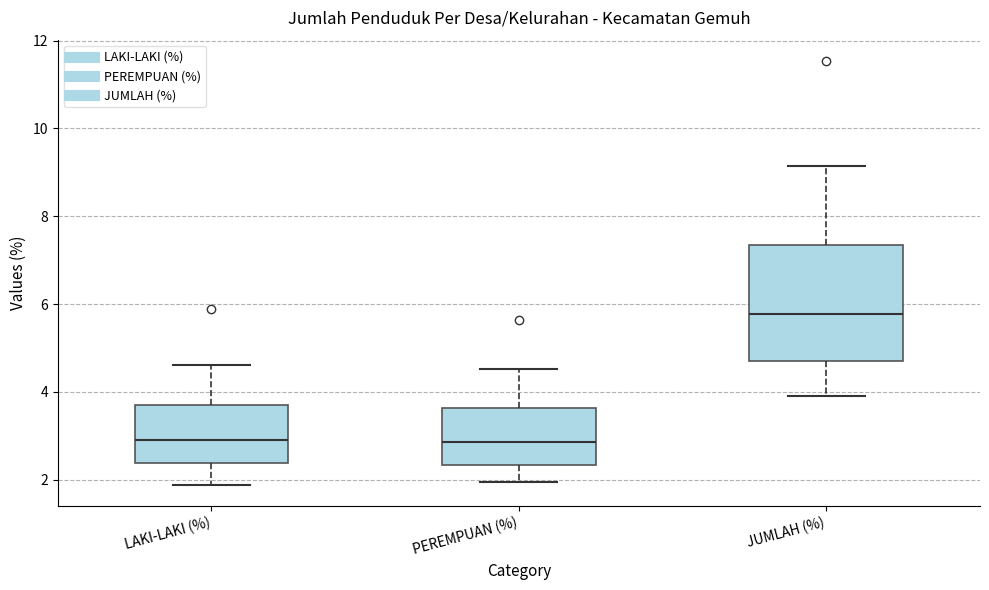

Where does the upper whisker of the box for JUMLAH (%) end on the y-axis? The values are not printed on the chart, so give them approximately, as read against the axis.

9.2